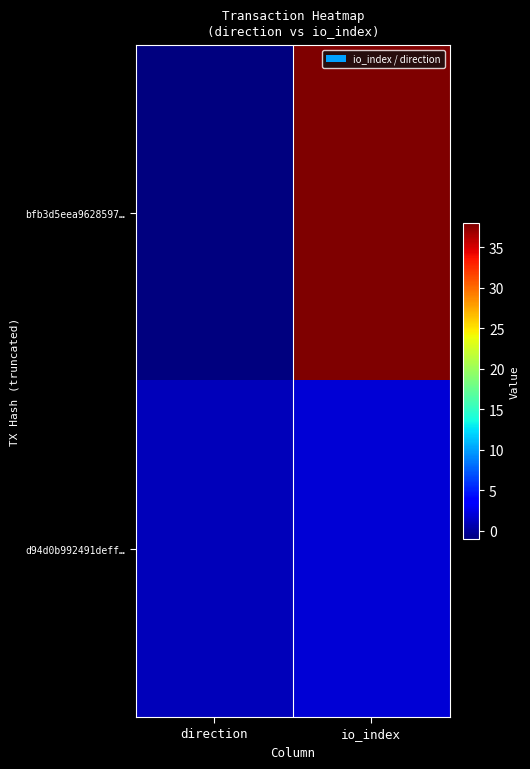

Reading right to left, list all the values displayed in this chart.

bfb3d5eea9628597…: io_index=38	direction=-1
d94d0b992491deff…: io_index=2	direction=1